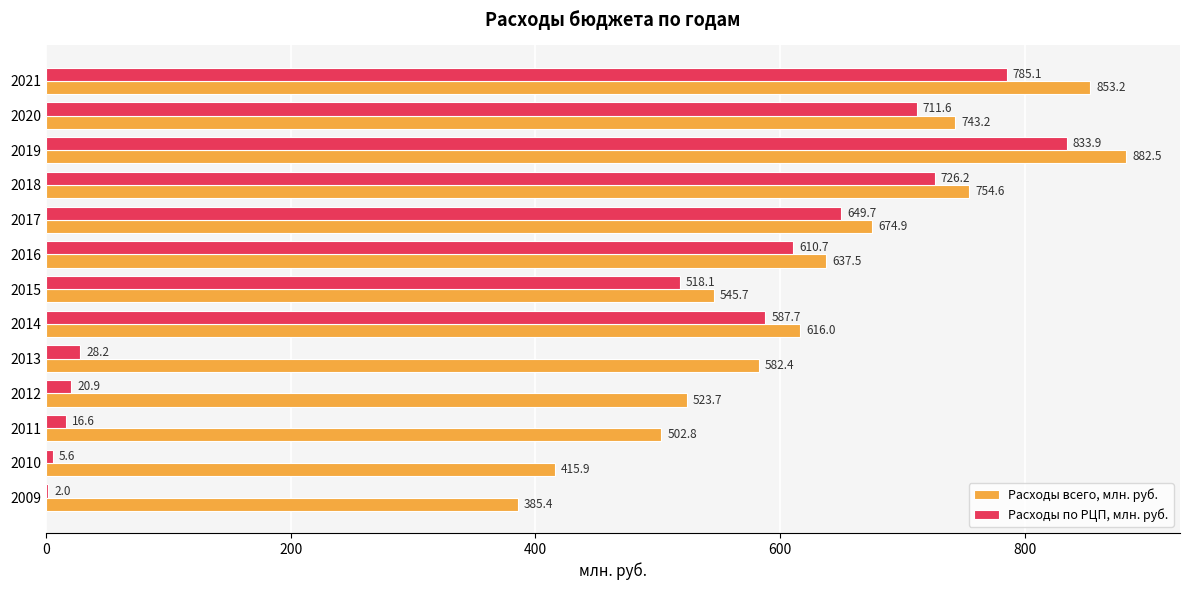

What is the total value across all series at 2013?

610.6